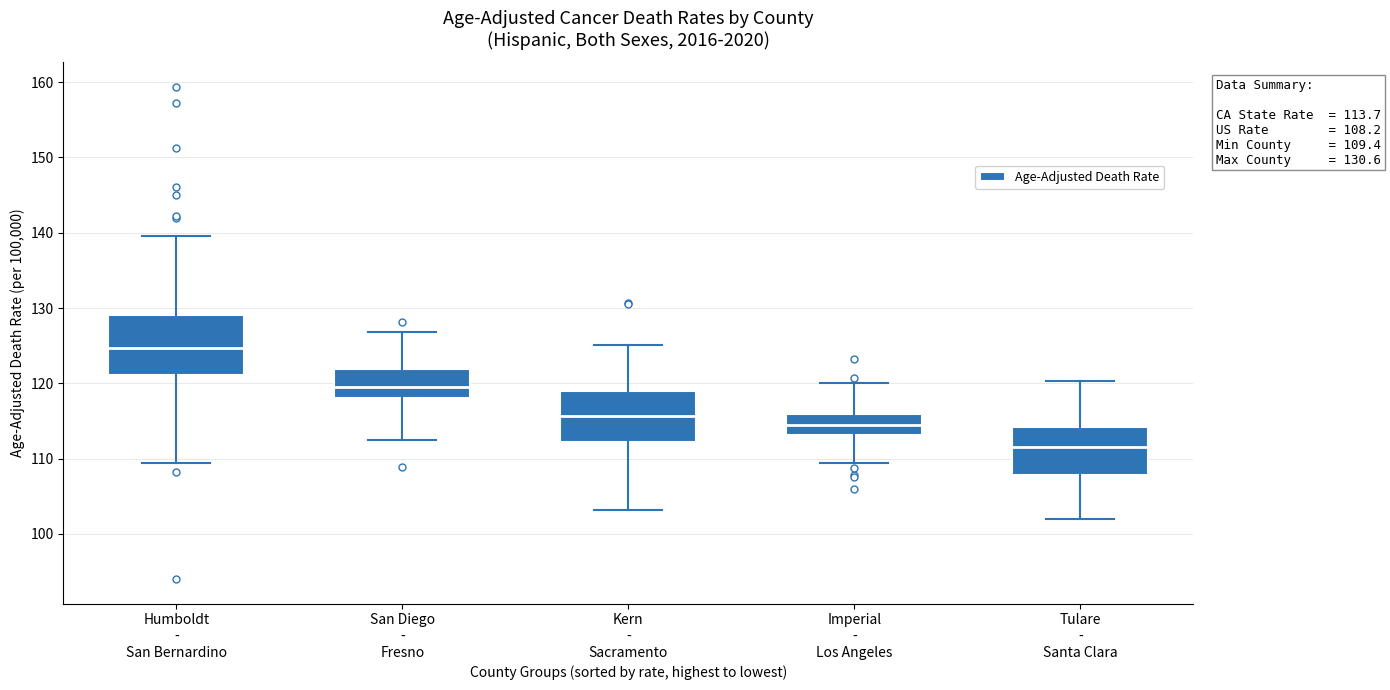

Comparing the boxes themselves (not the whiskers), which one is the tallest?

Humboldt - San Bernardino